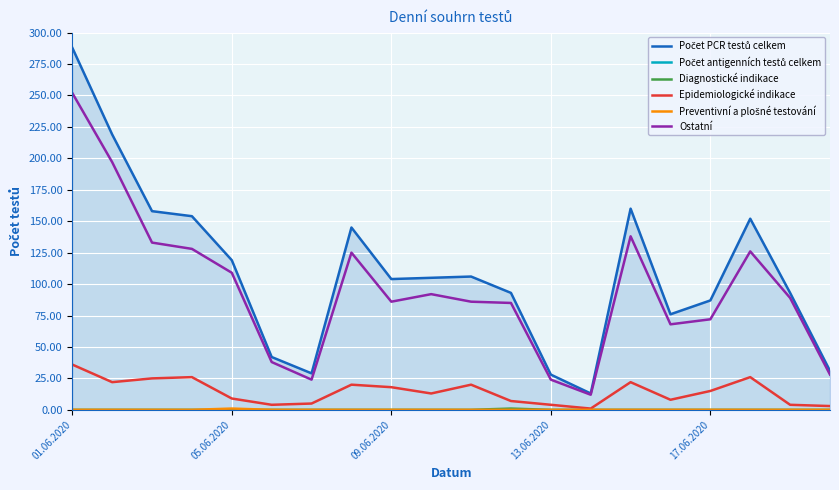

True or false: Preventivní a plošné testování and Počet antigenních testů celkem intersect in this chart.

False